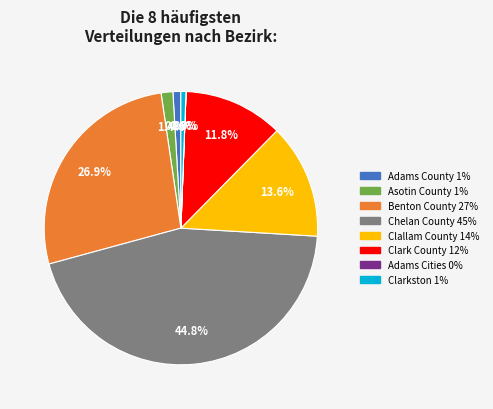

Does any single category account for the majority?

No